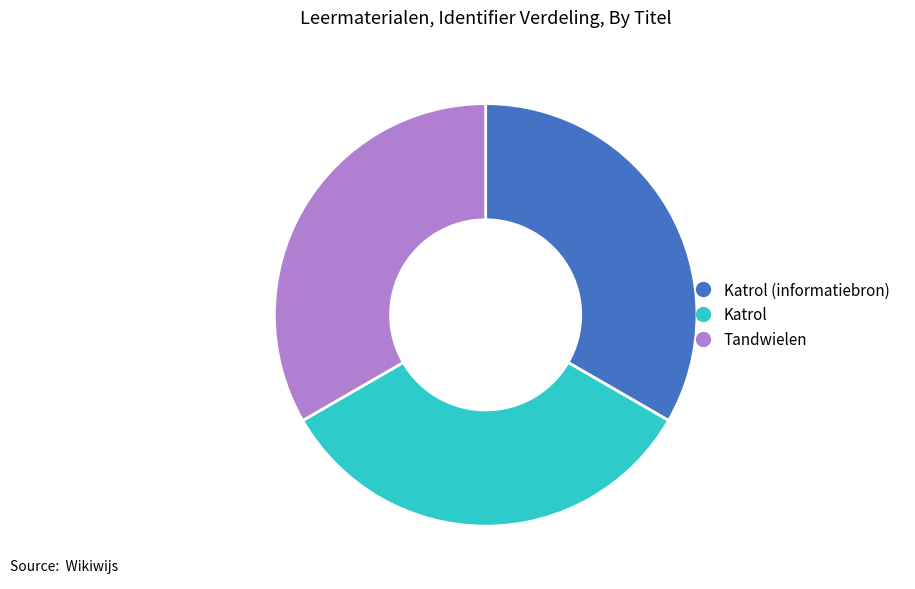

How many segments does this pie chart have?

3